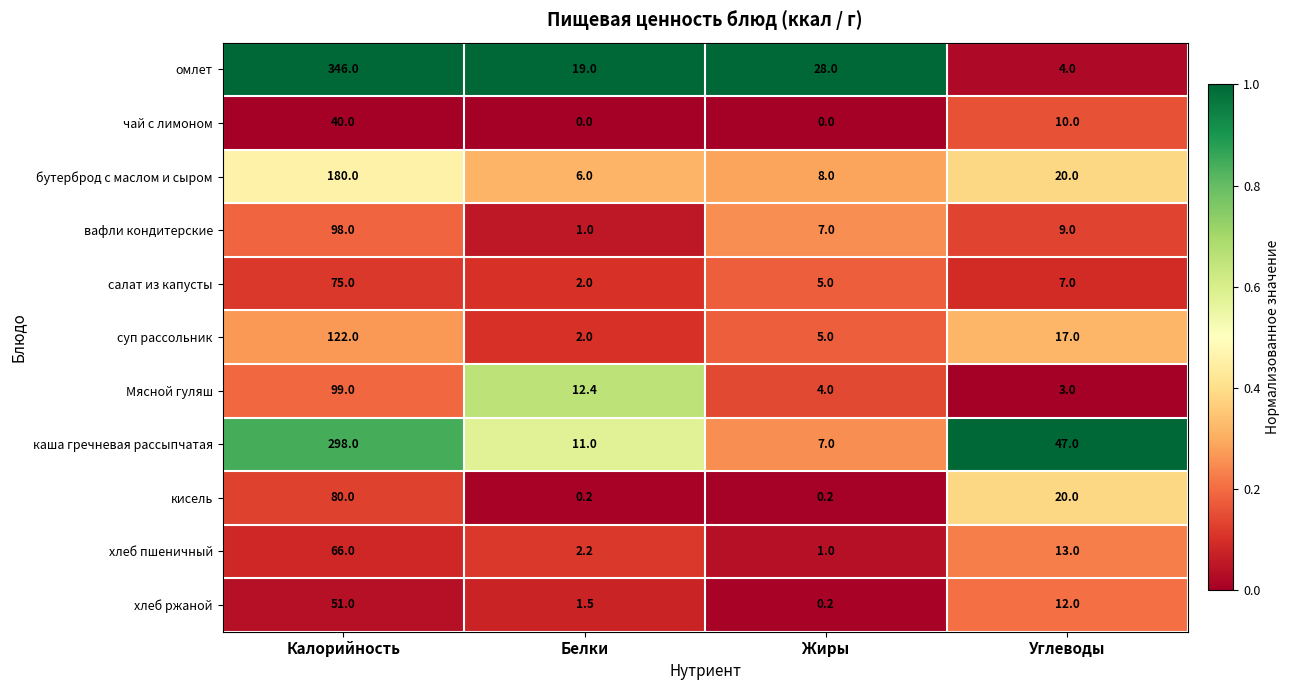

The value of чай с лимоном at Жиры is 12.9. True or false?

False